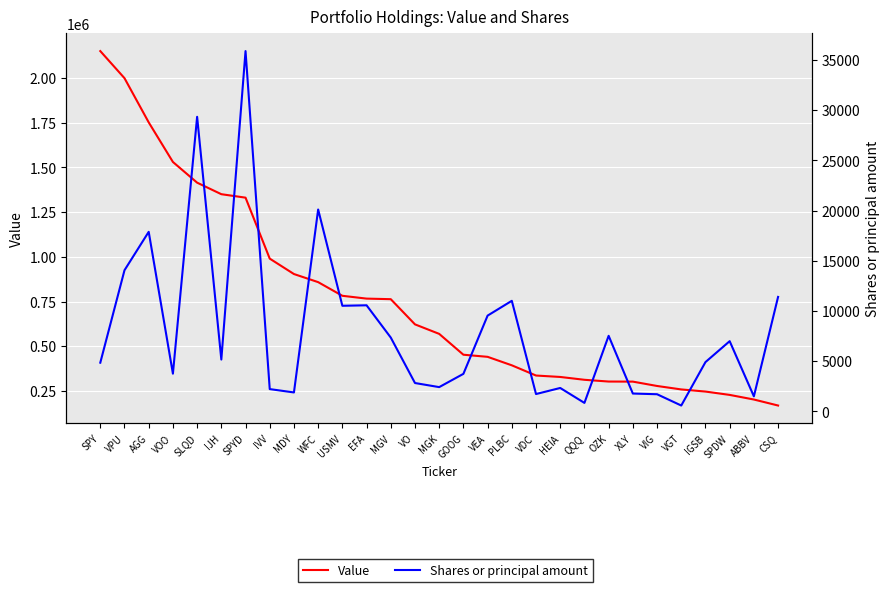

What is the maximum value shown in the chart?

2150795